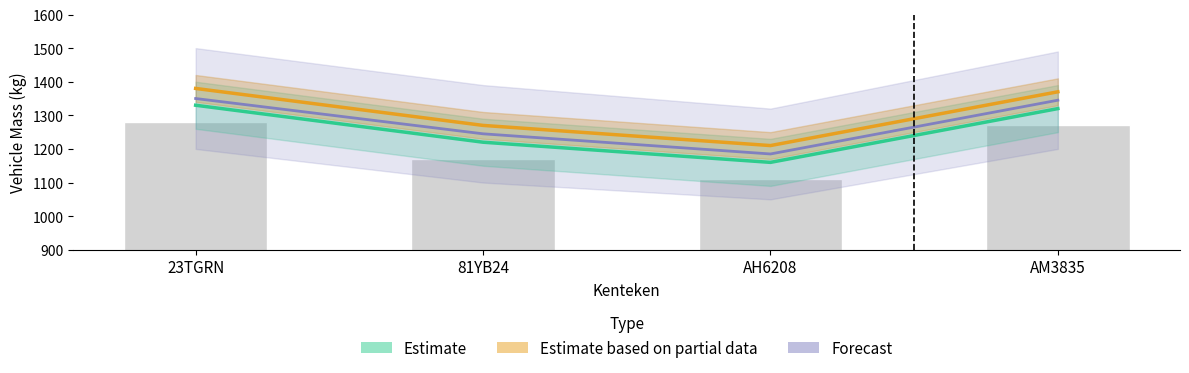

Where does the massa_rijklaar series first go above 1370?

23TGRN